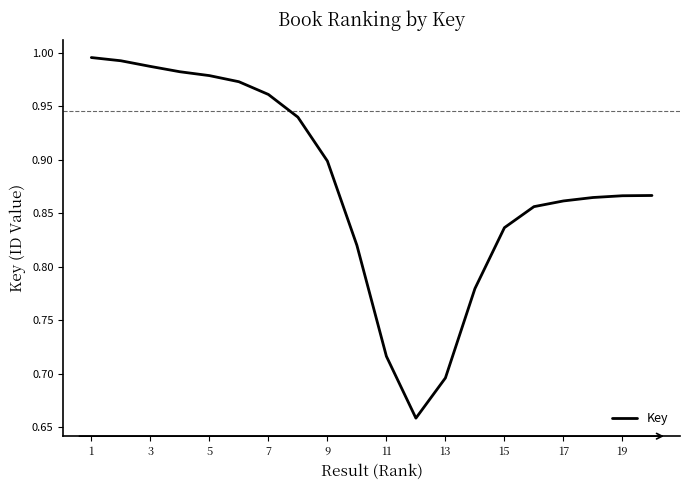

What is the difference between the maximum and minimum values?

0.3